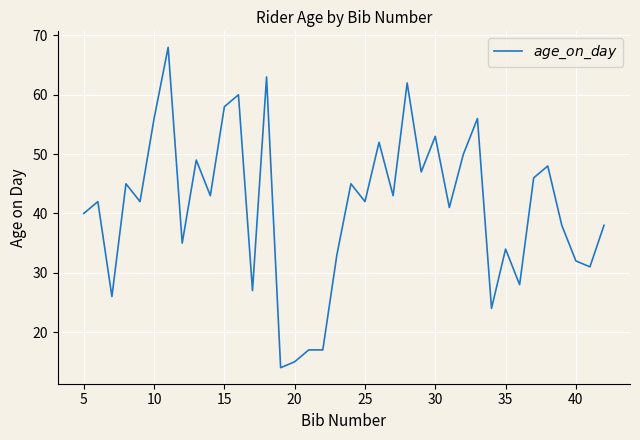

What is the difference between the maximum and minimum values?

54